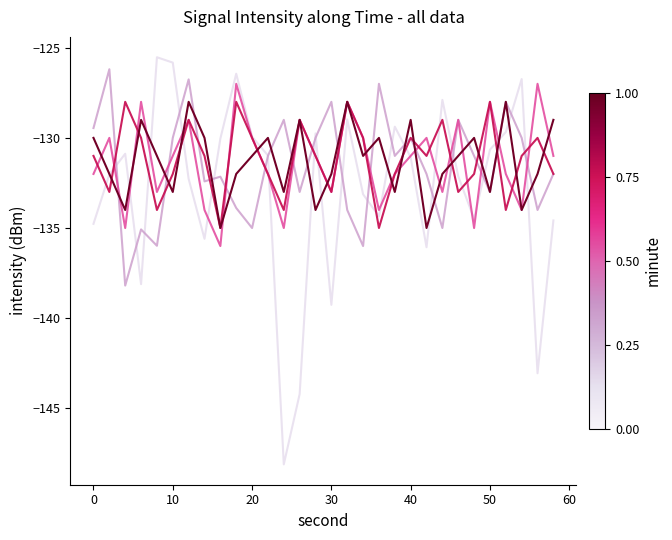

Count the number of categories in the chart.

30